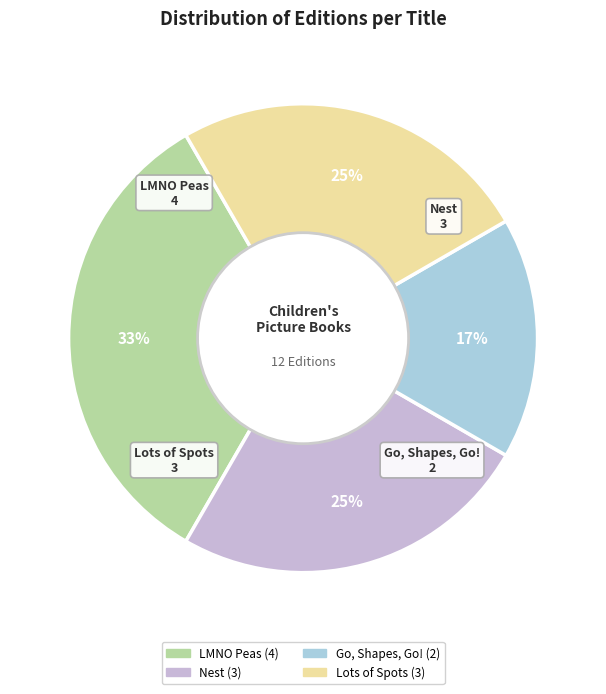

To the nearest percent, what percentage of the pie is LMNO Peas?

33%